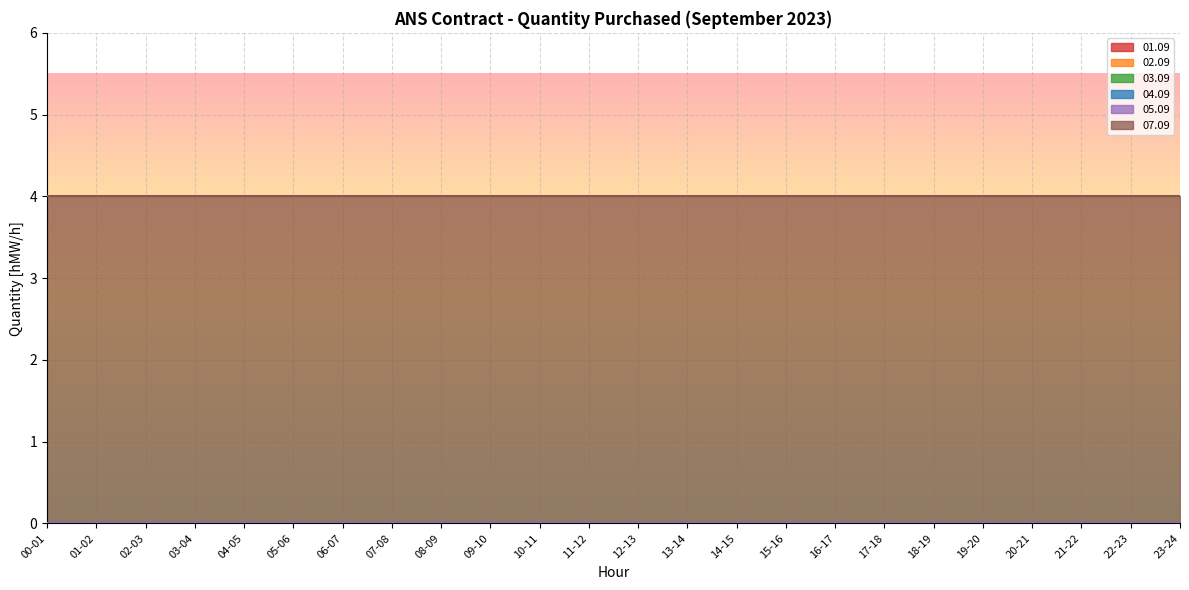

Is it true that 04.09 equals 0 at 11-12?

True